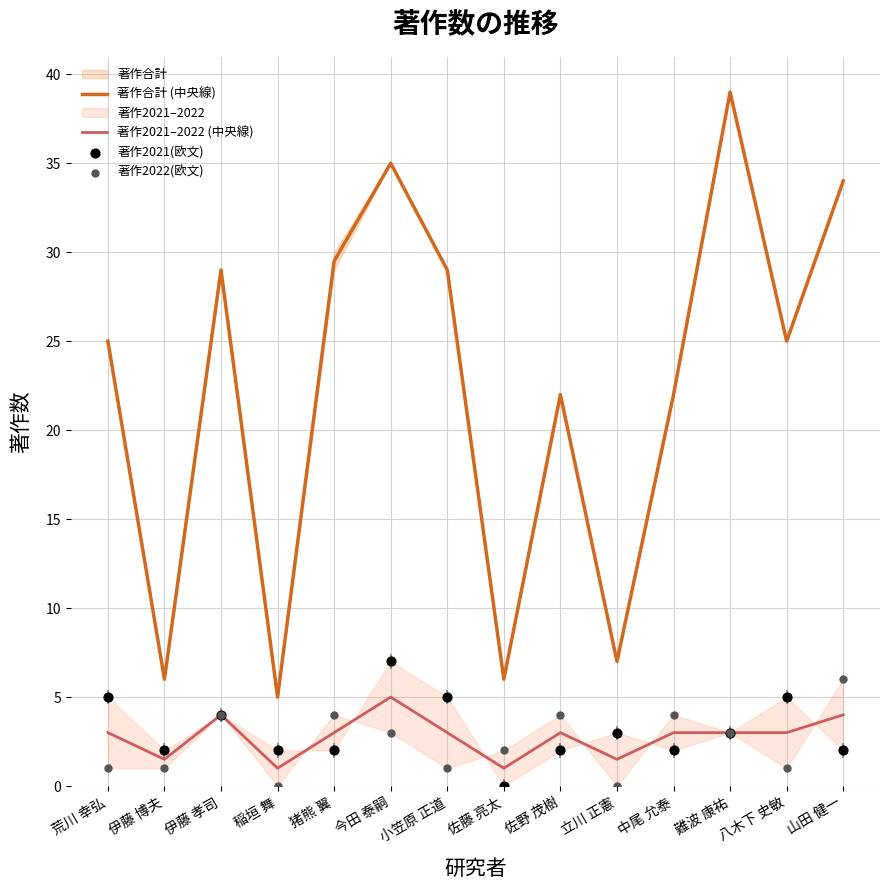

Which series reaches the minimum Y coordinate?

著作2021(欧文)